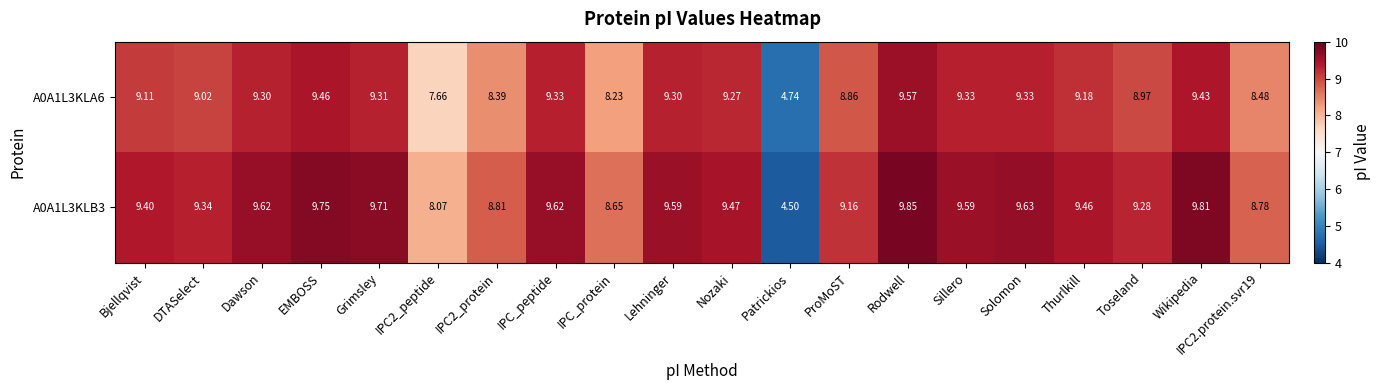

At which label does A0A1L3KLB3 reach its peak?

Rodwell